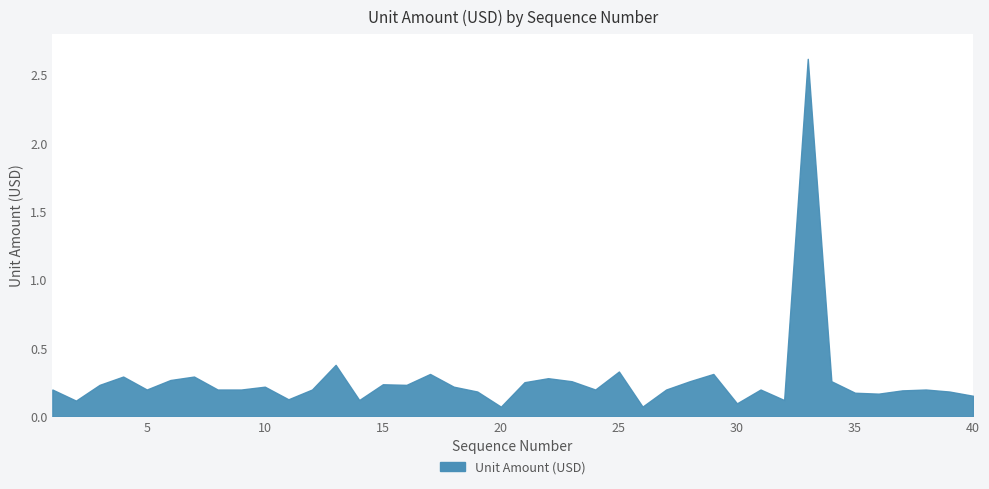

What is the difference between the maximum and minimum values?

2.5